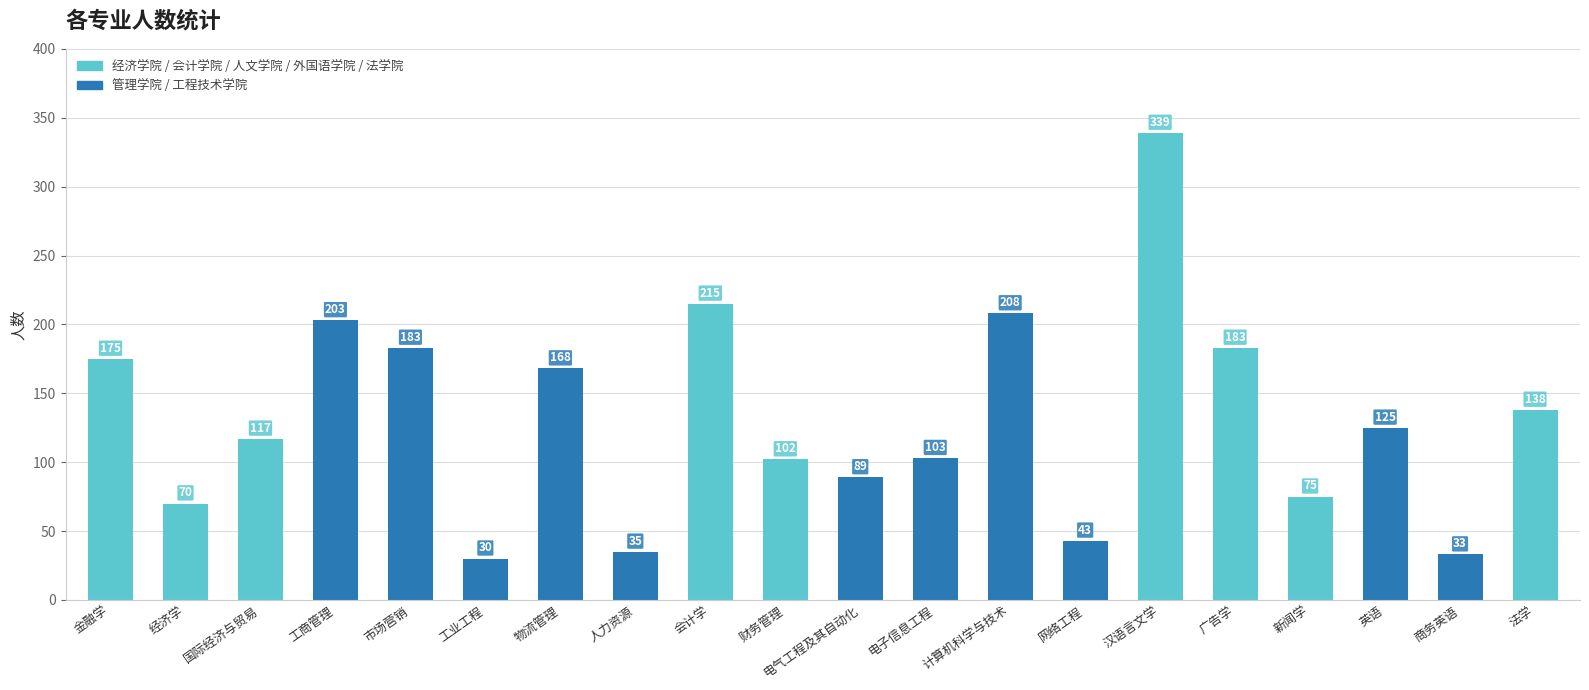

Approximately how many times larger is the value at 国际经济与贸易 compared to 经济学?

1.7